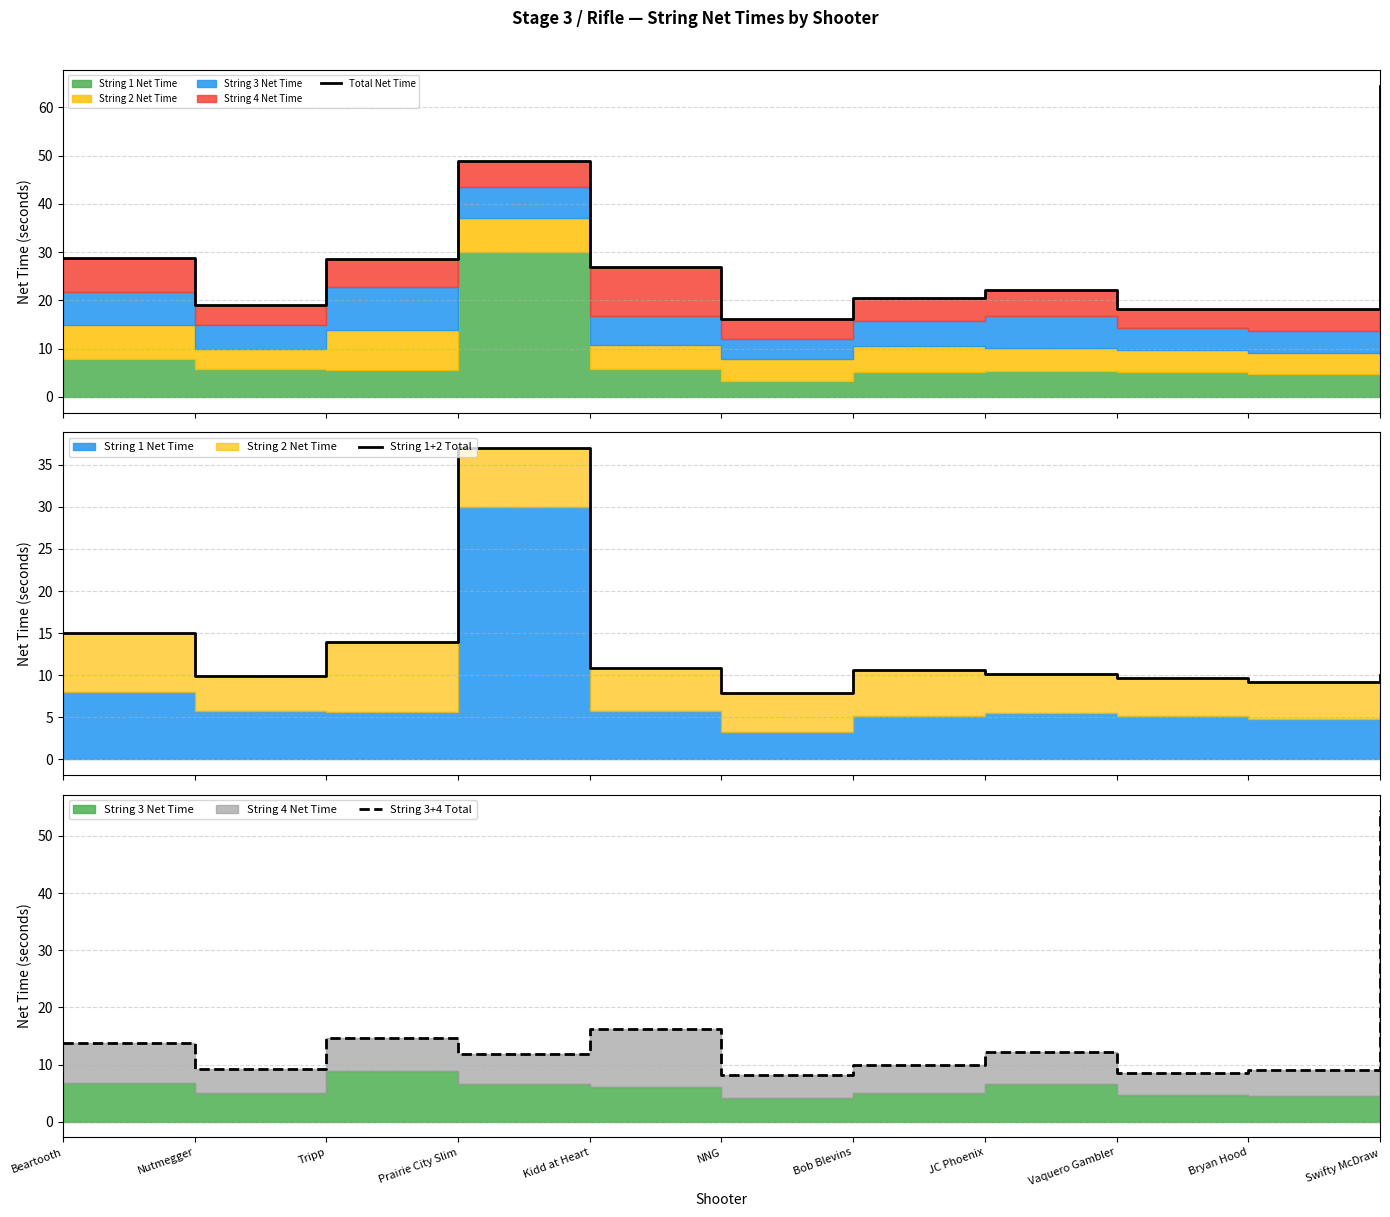

Reading left to right, transcribe all the data shown in this chart.

Total Net Time: Beartooth=28.8	Nutmegger=19.1	Tripp=28.6	Prairie City Slim=48.9	Kidd at Heart=27.0	NNG=16.1	Bob Blevins=20.5	JC Phoenix=22.2	Vaquero Gambler=18.2	Bryan Hood=18.2	Swifty McDraw=64.5
String 1+2 Total: Beartooth=15.0	Nutmegger=9.9	Tripp=13.9	Prairie City Slim=37.0	Kidd at Heart=10.8	NNG=7.9	Bob Blevins=10.6	JC Phoenix=10.1	Vaquero Gambler=9.7	Bryan Hood=9.2	Swifty McDraw=10.0
String 3+4 Total: Beartooth=13.8	Nutmegger=9.2	Tripp=14.7	Prairie City Slim=11.9	Kidd at Heart=16.2	NNG=8.2	Bob Blevins=9.9	JC Phoenix=12.1	Vaquero Gambler=8.5	Bryan Hood=9.1	Swifty McDraw=54.5